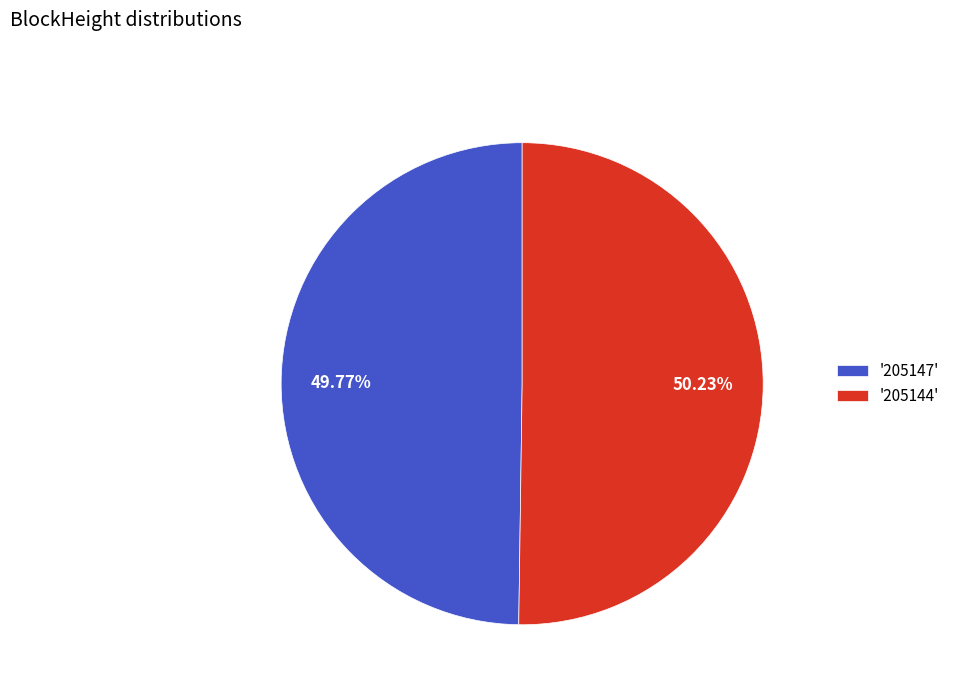

What is the ratio of the value at '205147' to the value at '205144'?

1.0